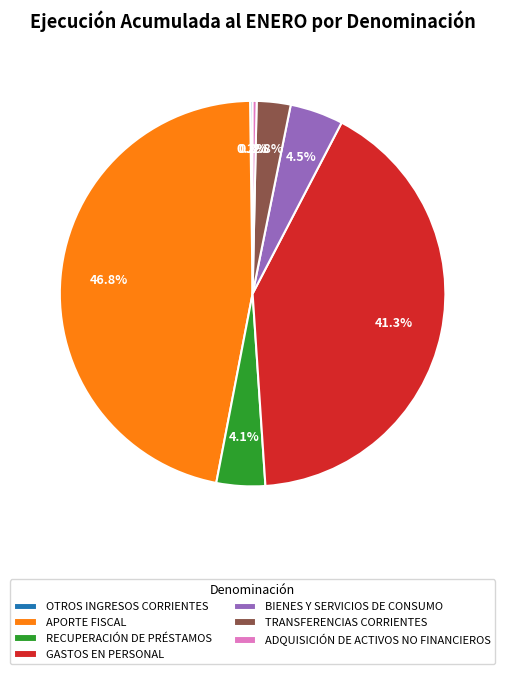

Is there any slice that represents more than half of the pie?

No